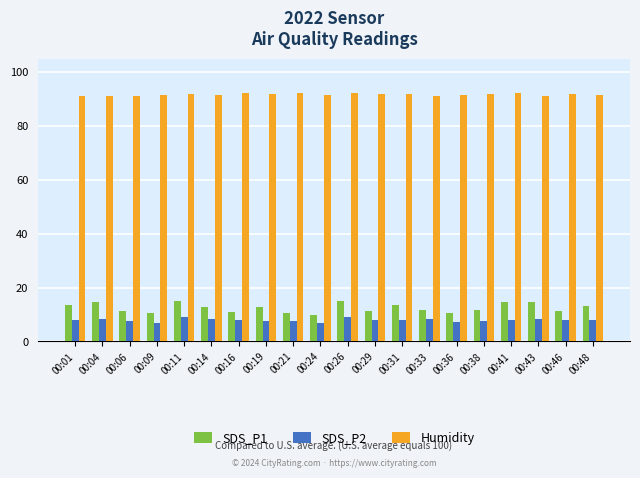

Which series has the widest spread of values?

SDS_P1